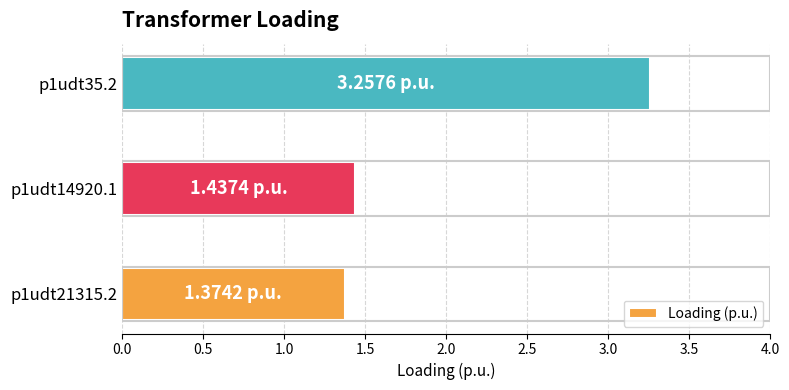

Does the chart contain stacked bars?

No